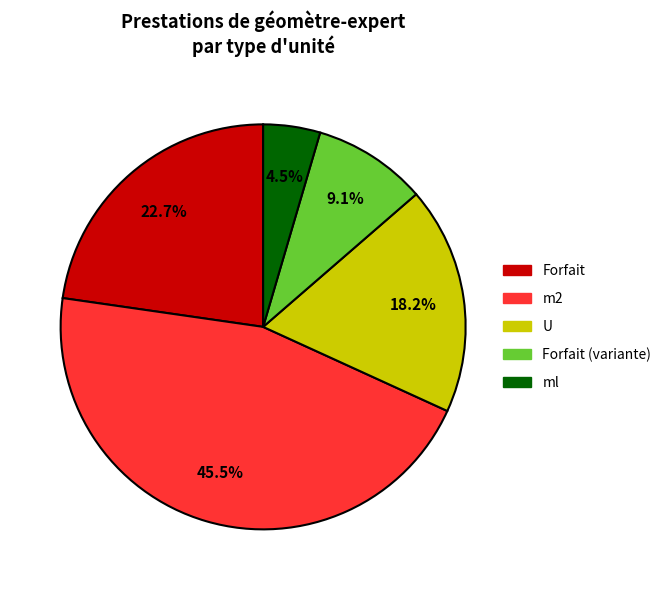

Is there a majority slice in this chart?

No